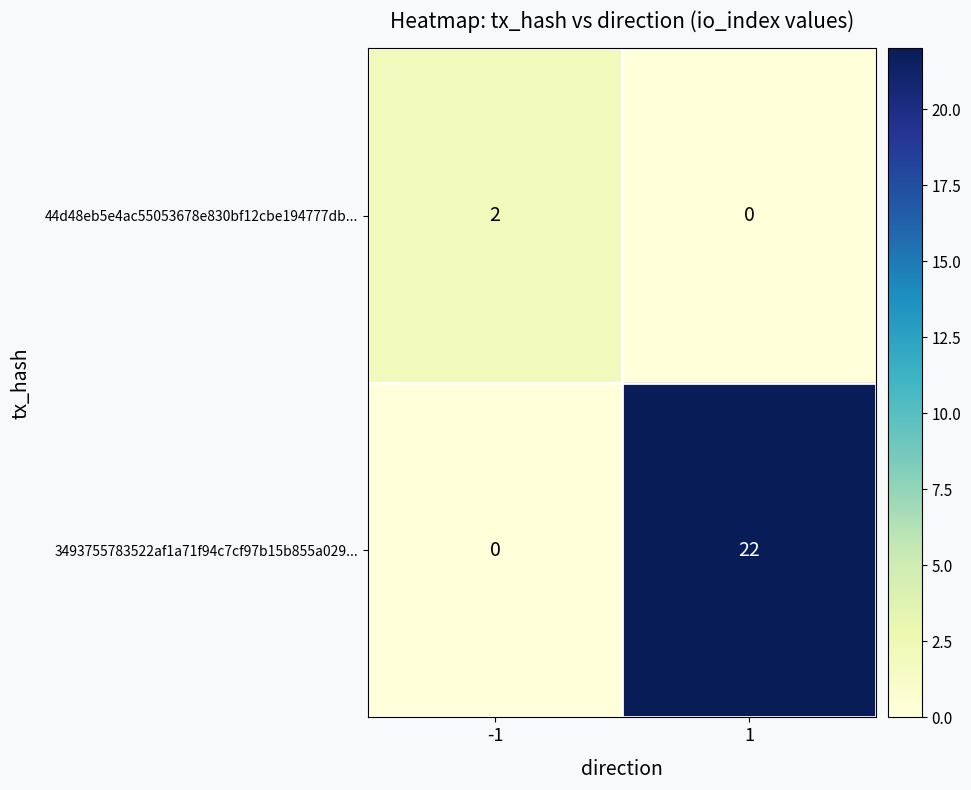

Reading left to right, extract all data points from this chart.

44d48eb5e4ac55053678e830bf12cbe194777db...: 2	0
3493755783522af1a71f94c7cf97b15b855a029...: 0	22